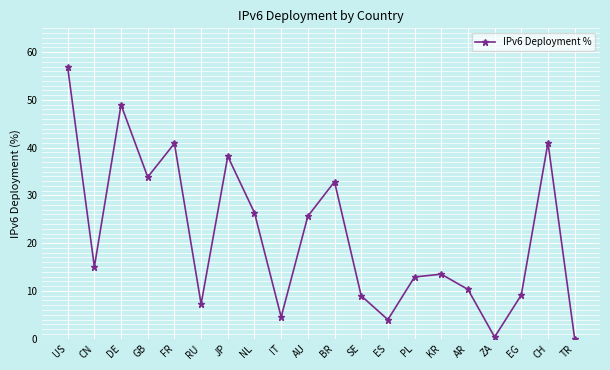

How many interior local peaks (higher than both neighbors) does the data have?

6